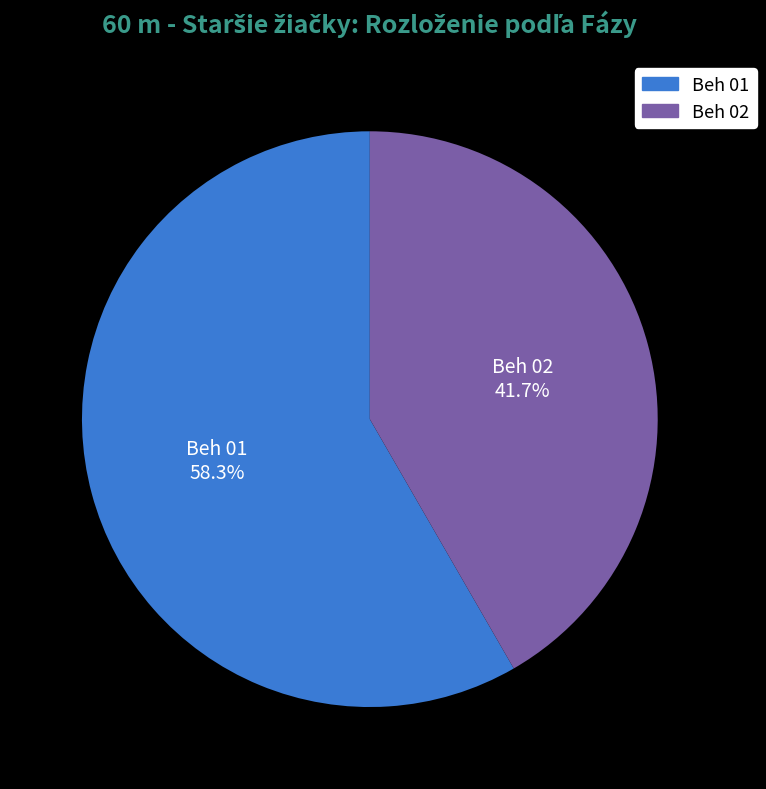

Is it true that Beh 02 is 55% of the pie?

False